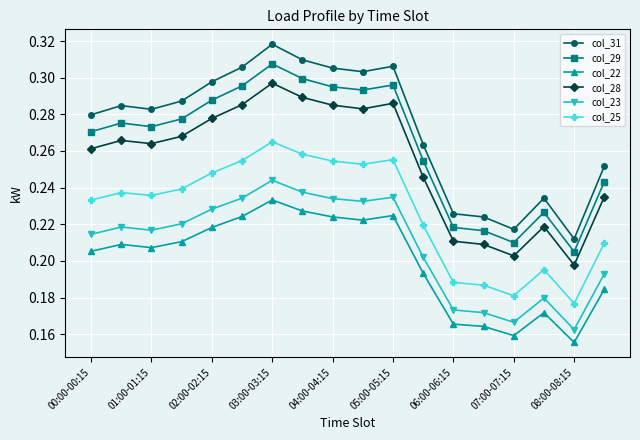

Rank the series by their maximum value, from highest to lowest.

col_31, col_29, col_28, col_25, col_23, col_22